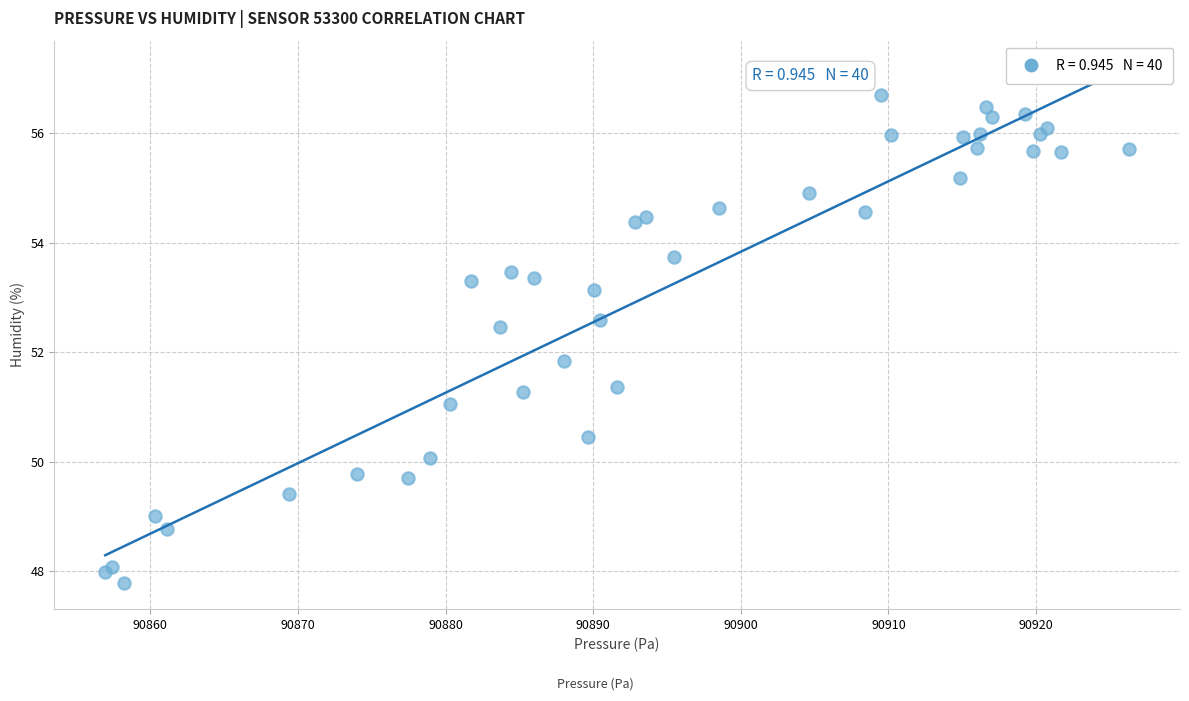

What Y value in the scatter plot is closest to 52?

51.8